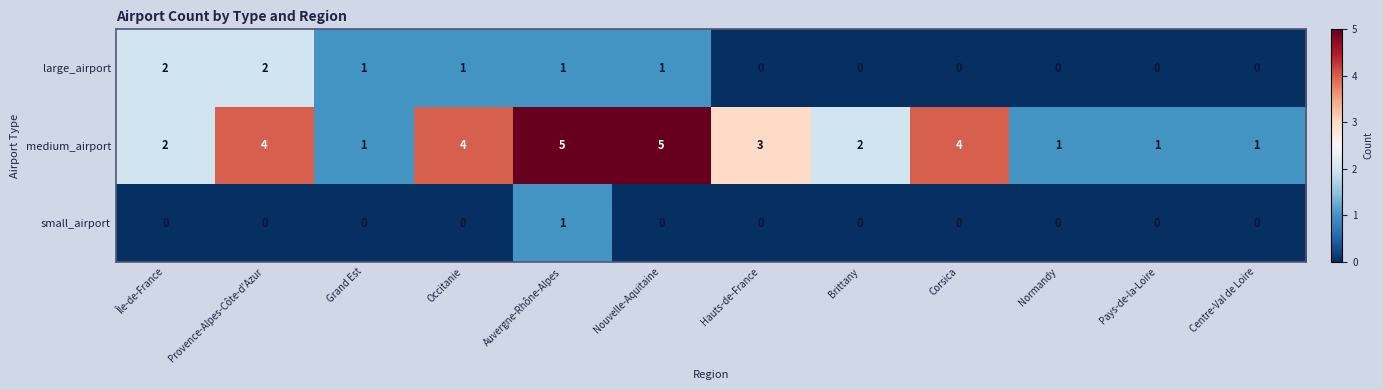

Is it true that large_airport equals 0 at Normandy?

True